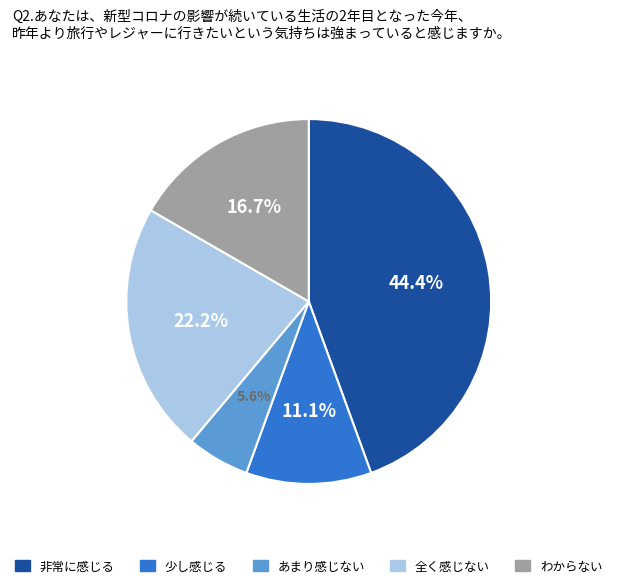

Which category has the biggest portion of the pie?

非常に感じる